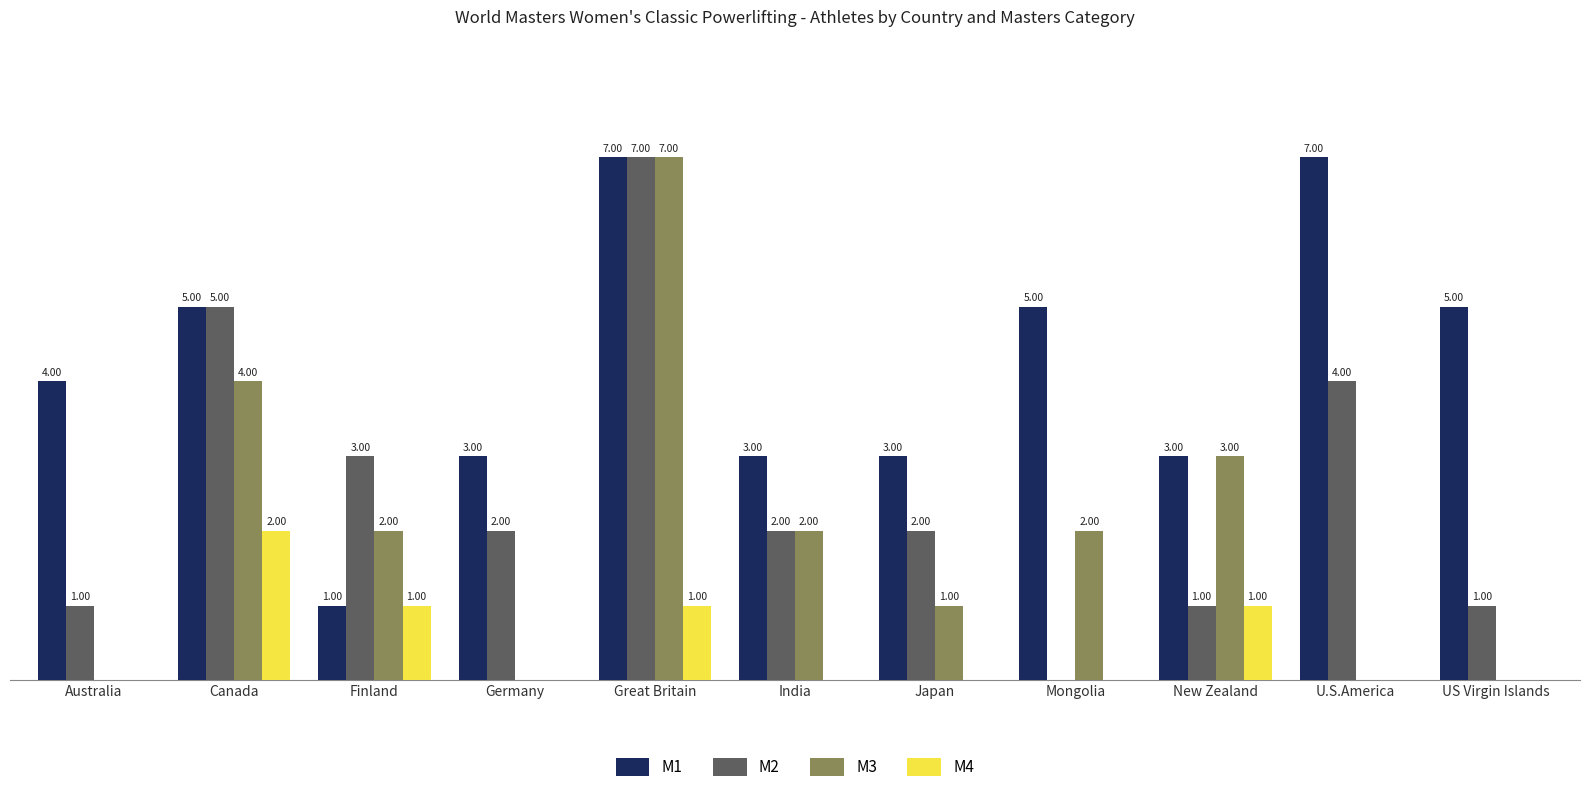

Which series has the largest total across all categories?

M1